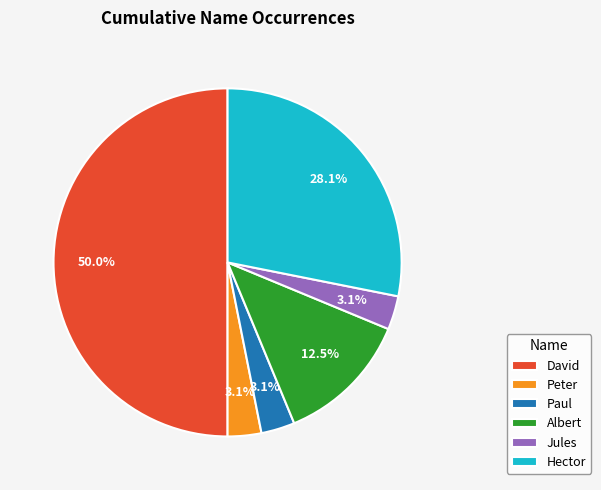

The Peter slice represents 3% of the pie. True or false?

True